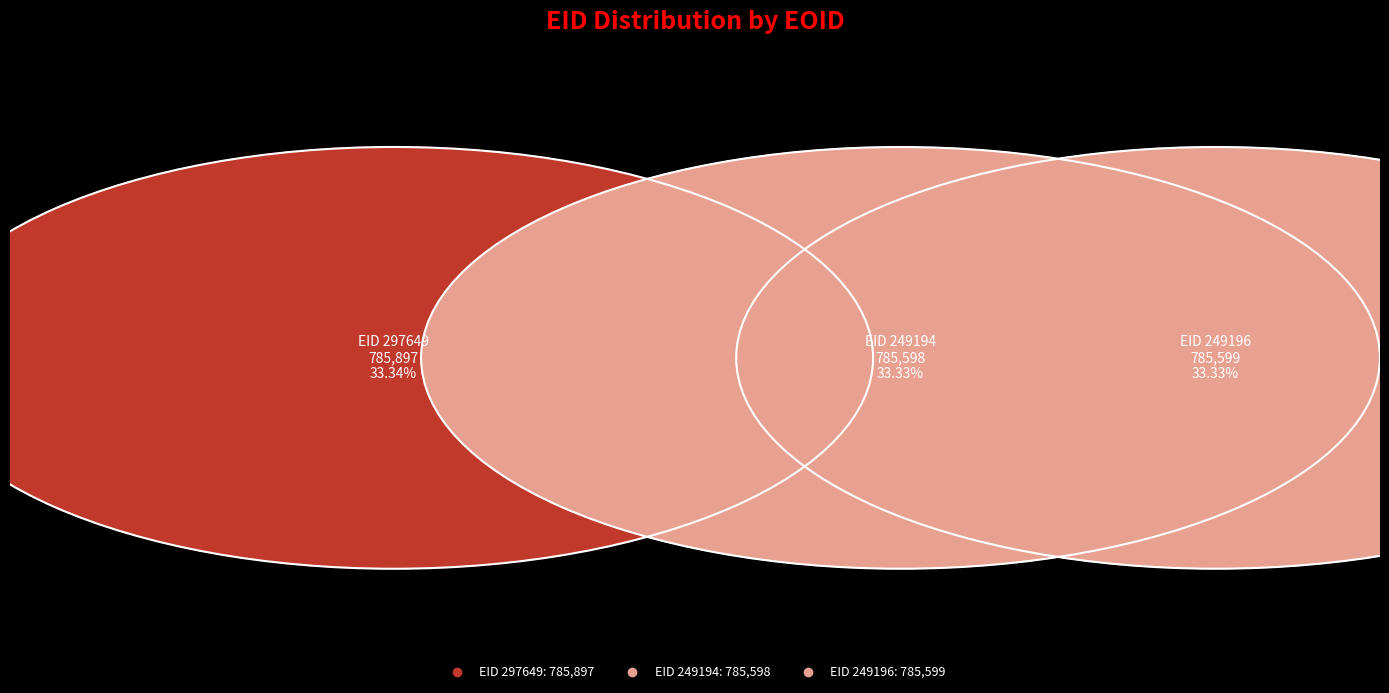

What percentage is NOT represented by 249196?

66.7%